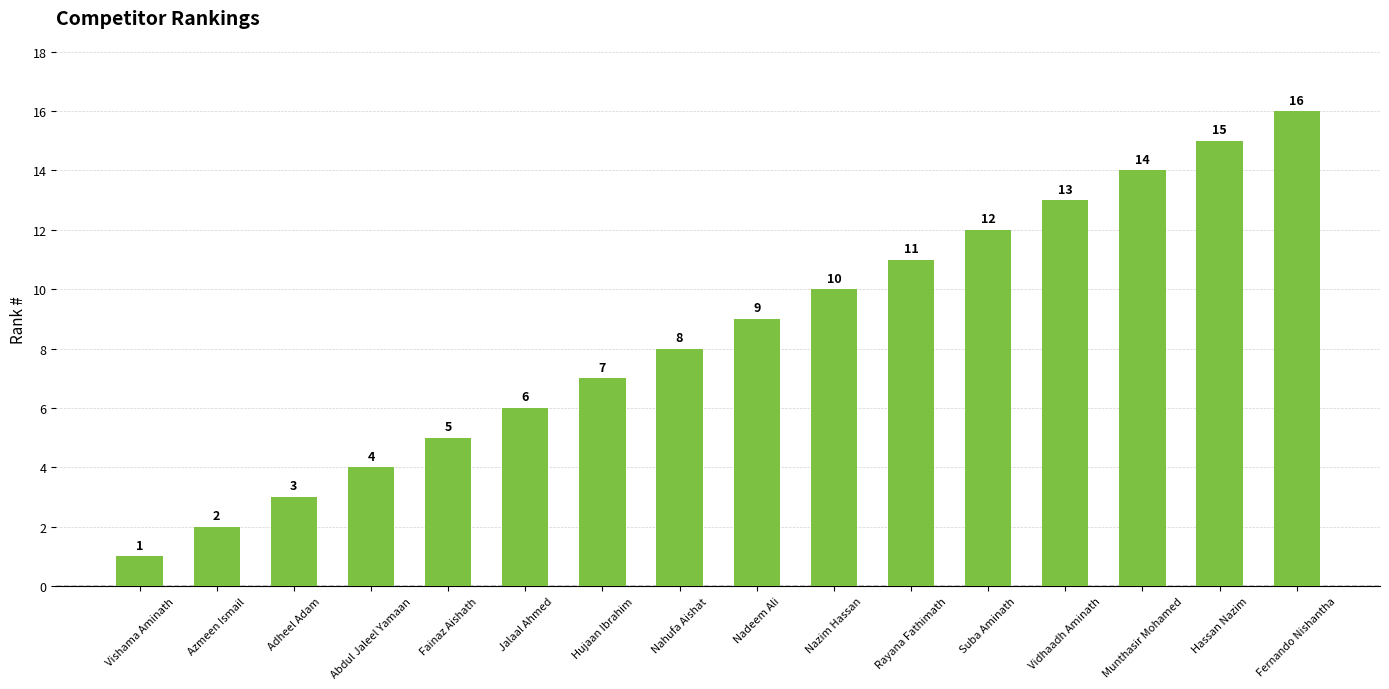

Reading right to left, list all the values displayed in this chart.

16	15	14	13	12	11	10	9	8	7	6	5	4	3	2	1